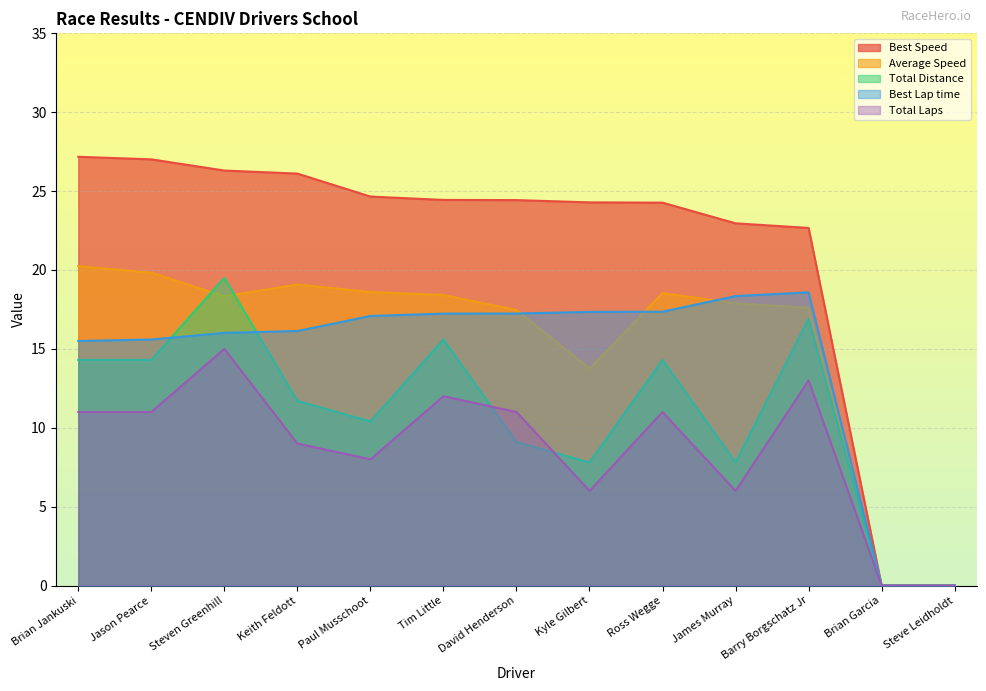

Which series has the largest range (max minus min)?

Best Speed